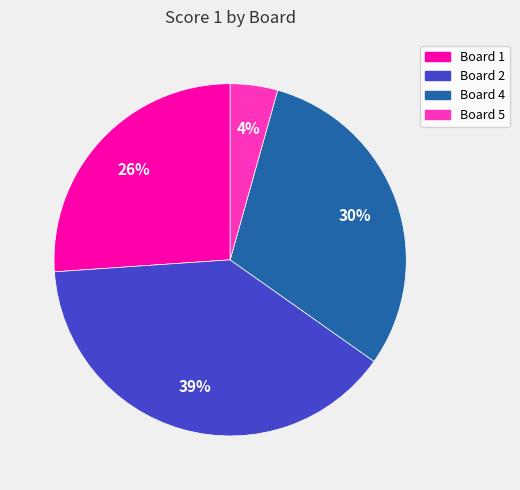

Is there a majority slice in this chart?

No